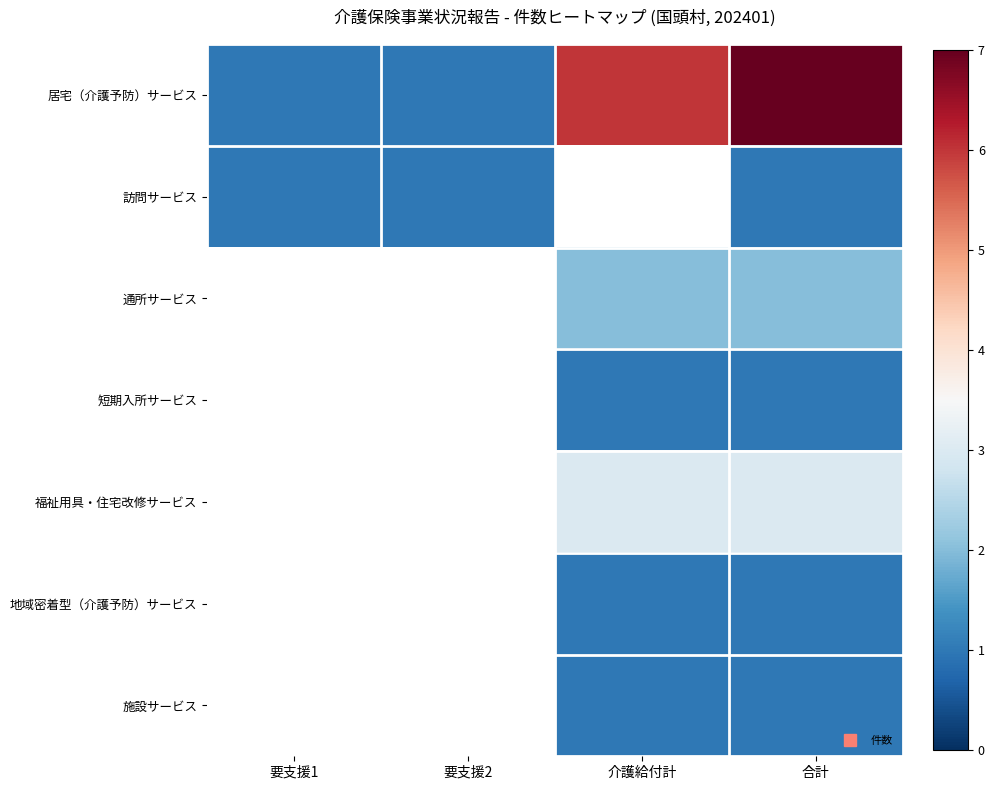

What is the sum of the 居宅（介護予防）サービス values at 介護給付計 and 合計?

13.0